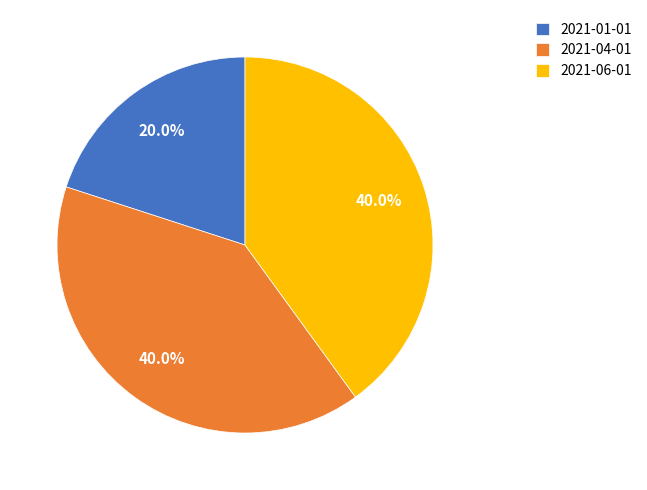

Is 2021-01-01 the majority of the pie?

No